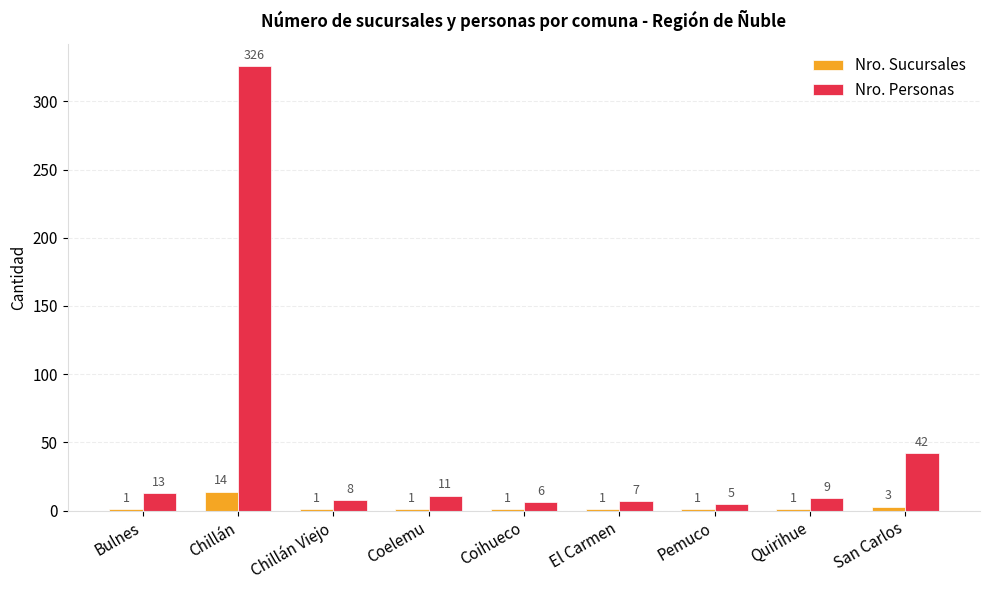

How many categories are shown in the chart?

9